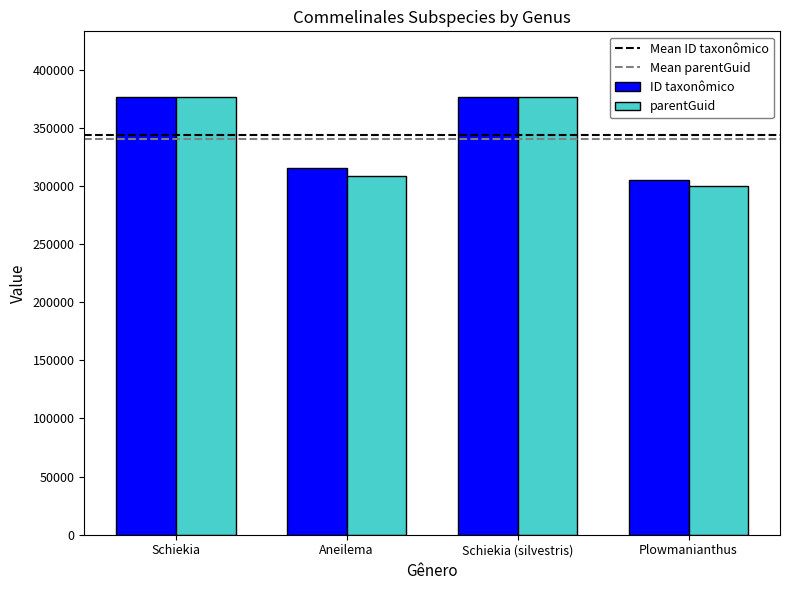

The ID taxonômico series shows 89922 at Plowmanianthus. True or false?

False